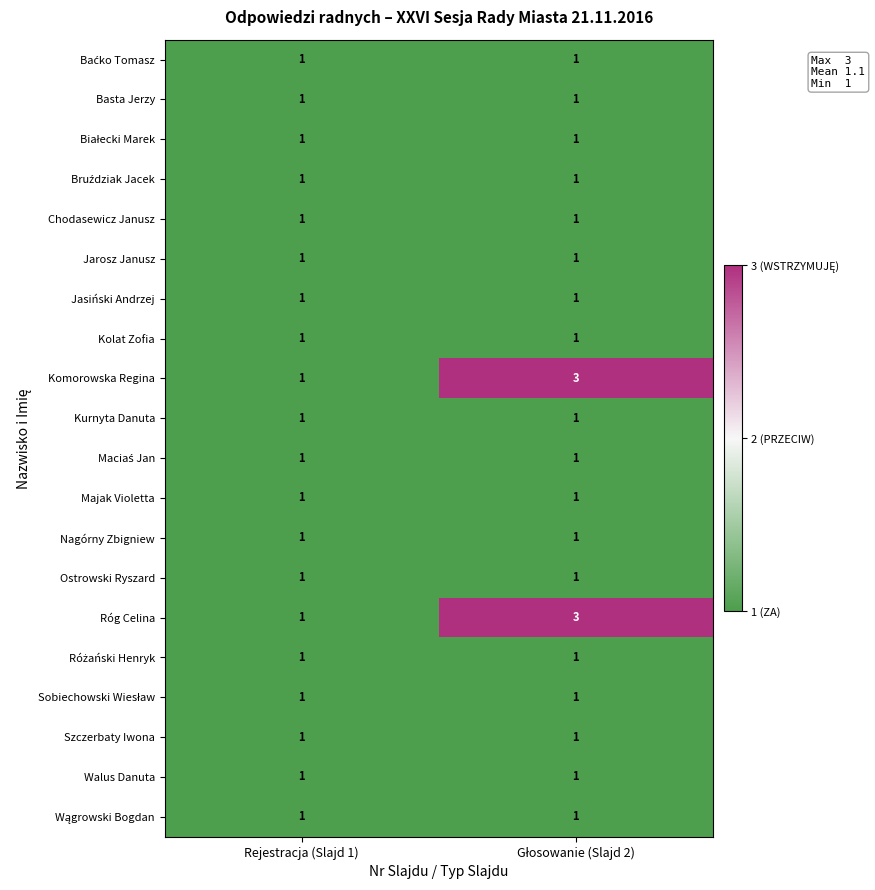

What is the maximum value shown in the chart?

3